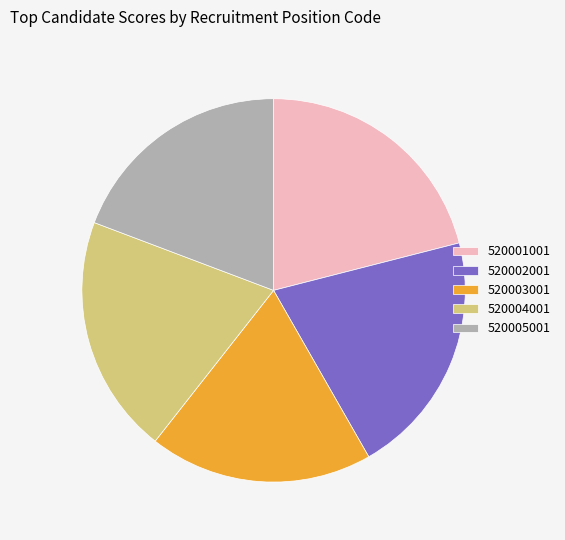

True or false: 520001001 accounts for 21% of the total.

True